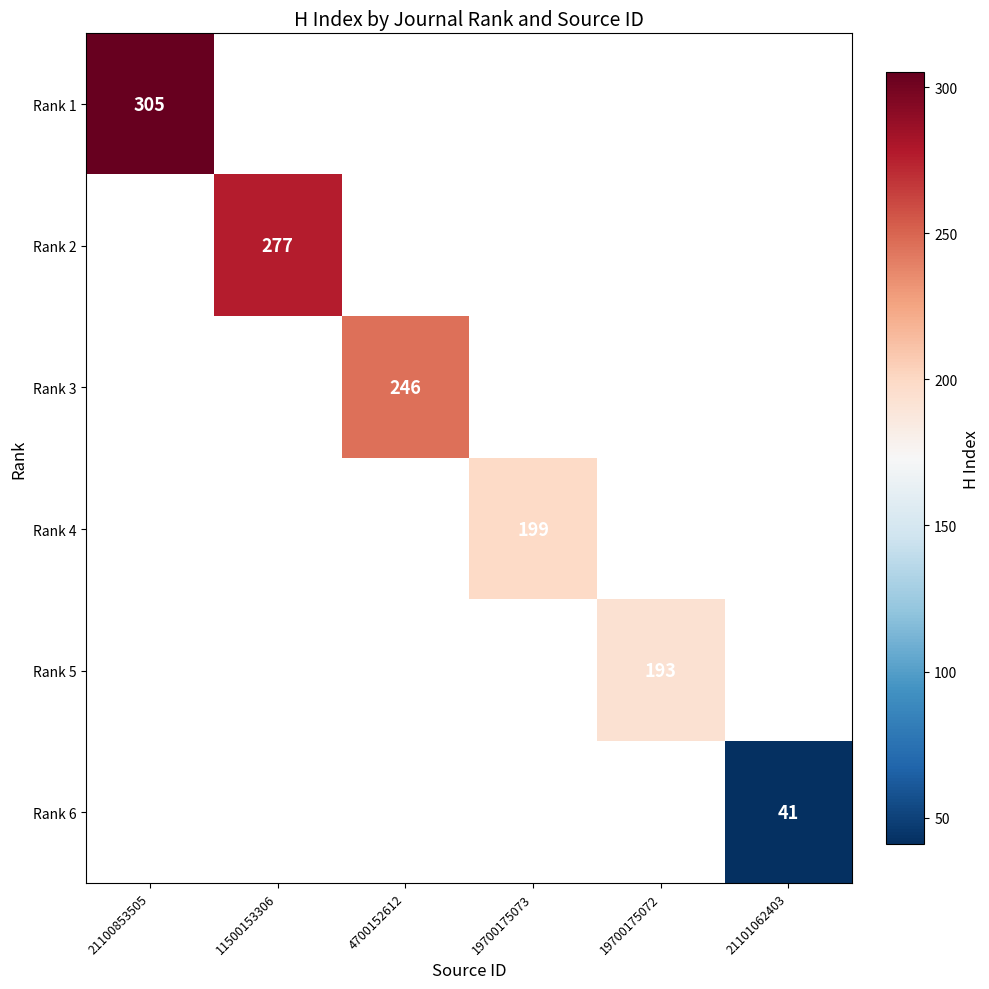

The Rank 1 series shows 305 at 21100853505. True or false?

True